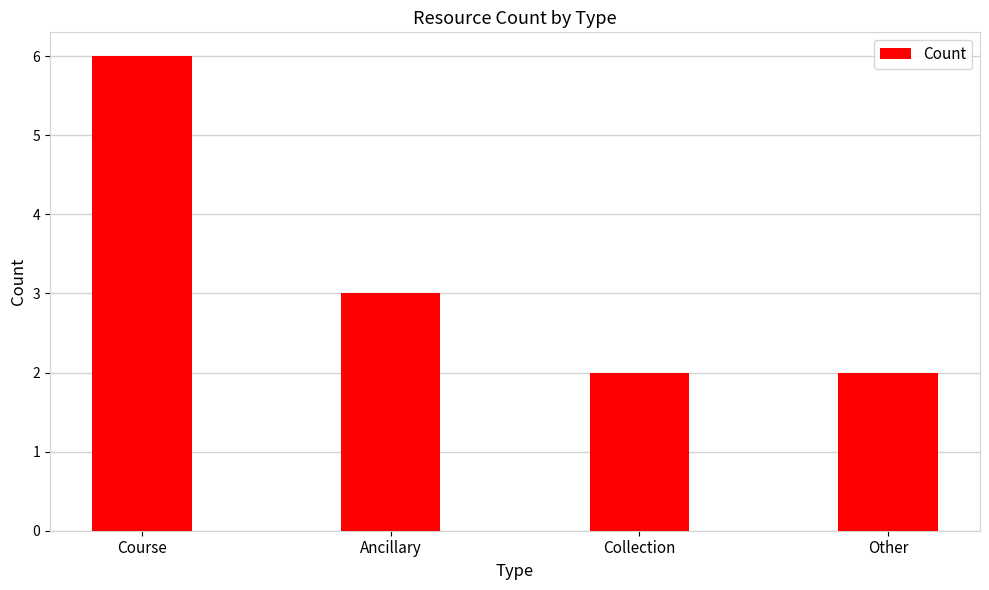

How many values are between 2 and 6?

4